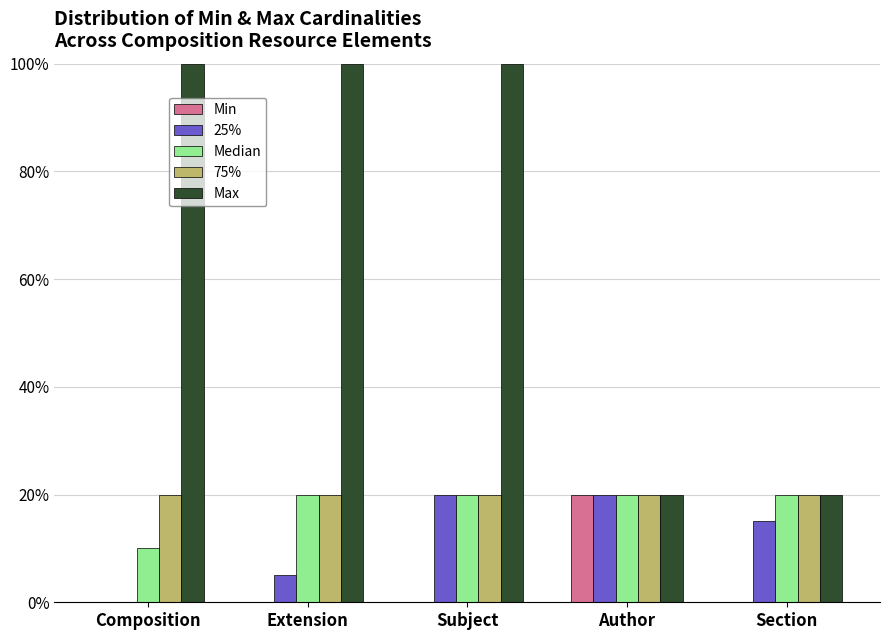

Reading left to right, what are all the values shown in this chart?

Min: Composition=0	Extension=0	Subject=0	Author=20	Section=0
25%: Composition=0	Extension=5	Subject=20	Author=20	Section=15
Median: Composition=10	Extension=20	Subject=20	Author=20	Section=20
75%: Composition=20	Extension=20	Subject=20	Author=20	Section=20
Max: Composition=100	Extension=100	Subject=100	Author=20	Section=20